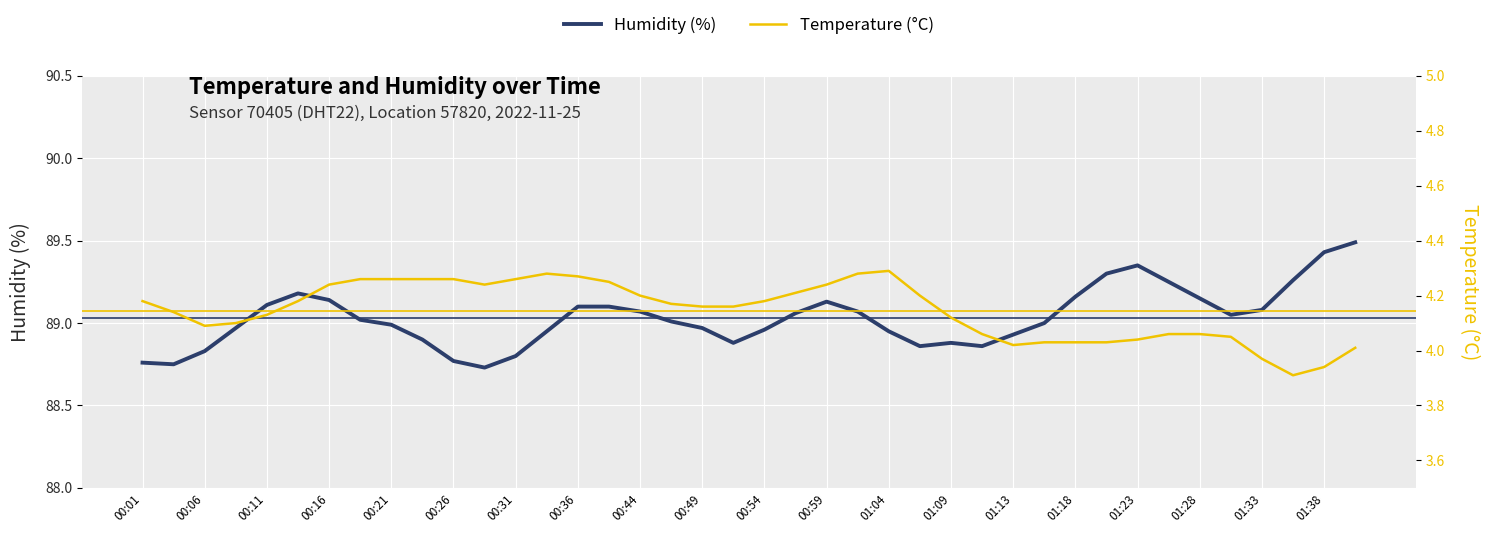

Is this an area chart (filled region under the line)?

No